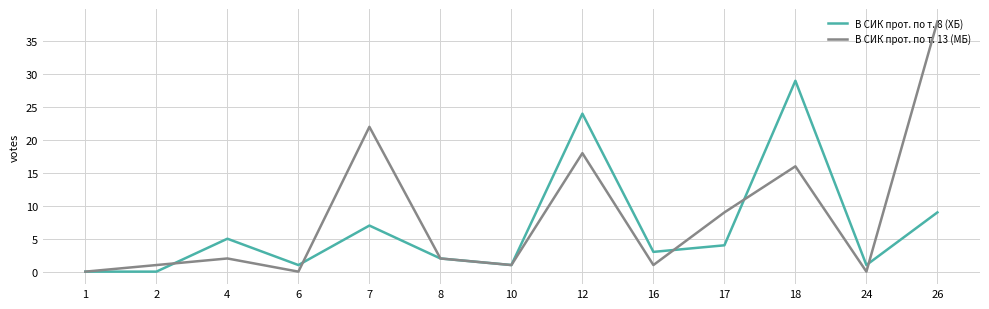

Reading right to left, what are all the values shown in this chart?

В СИК прот. по т. 8 (ХБ): 26=9	24=1	18=29	17=4	16=3	12=24	10=1	8=2	7=7	6=1	4=5	2=0	1=0
В СИК прот. по т. 13 (МБ): 26=38	24=0	18=16	17=9	16=1	12=18	10=1	8=2	7=22	6=0	4=2	2=1	1=0